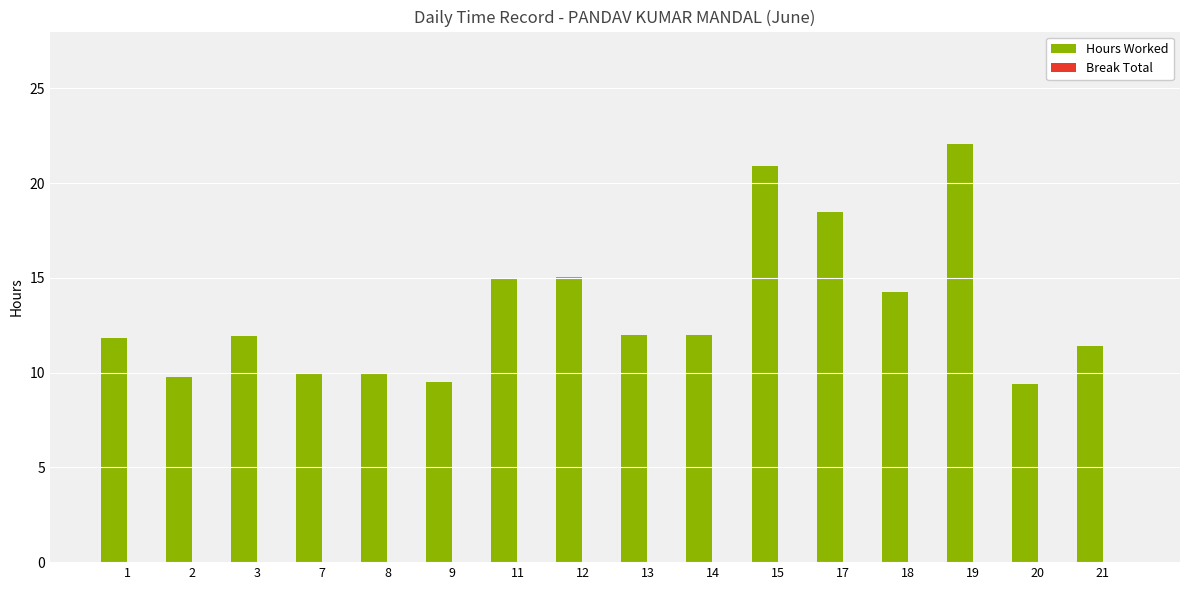

What is the sum of all values?

213.5